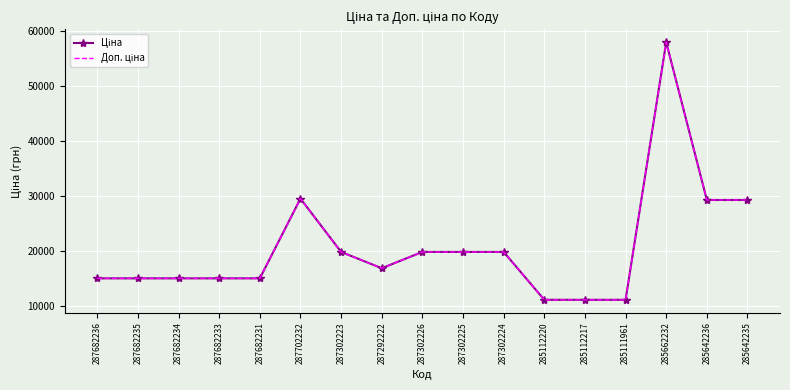

In Ціна, how many points are higher than both neighbors (excluding endpoints)?

2